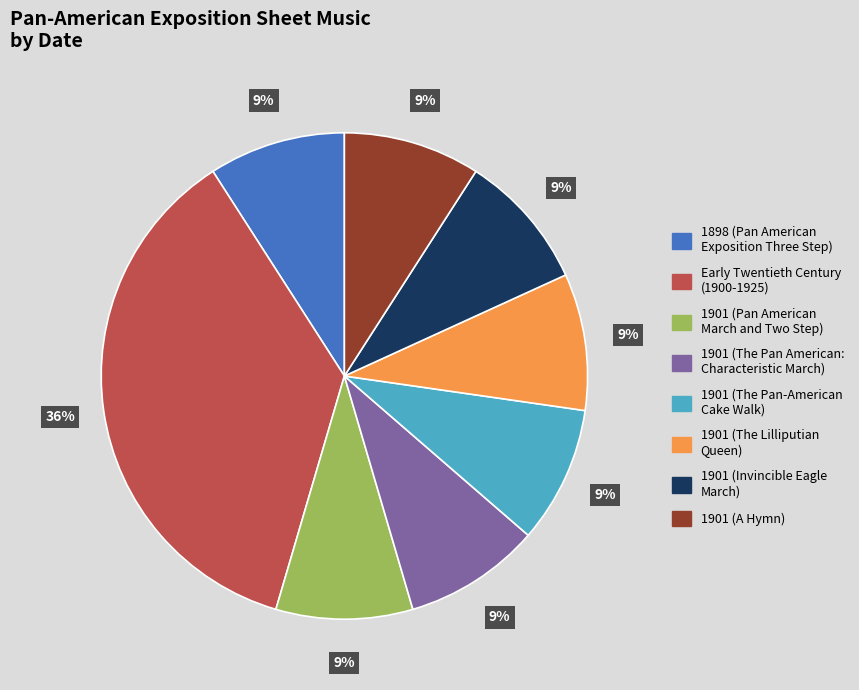

How many slices are in this pie chart?

8